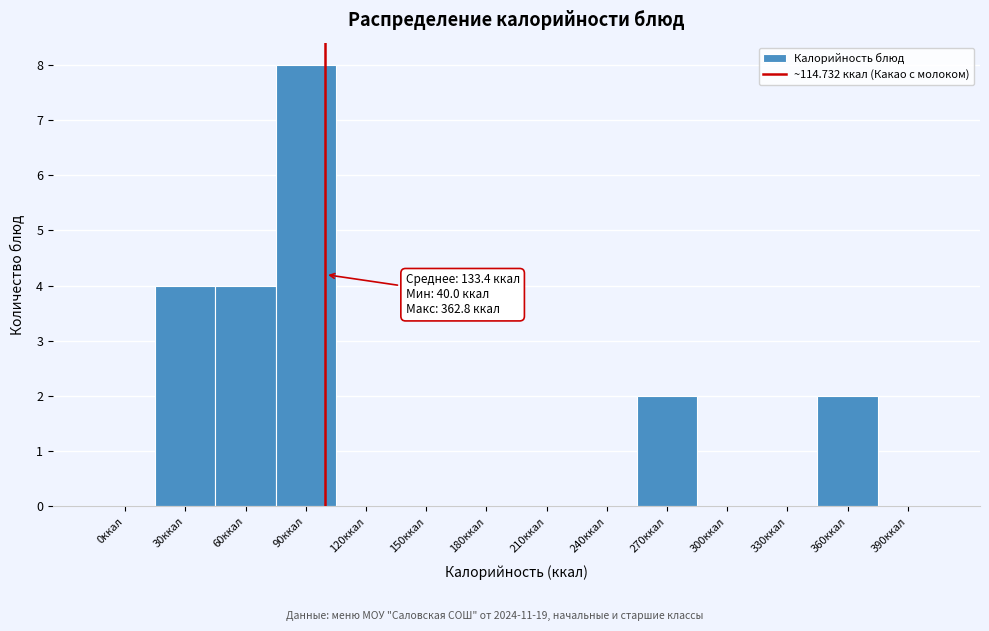

Reading right to left, extract all data points from this chart.

390ккал=0	360ккал=2	330ккал=0	300ккал=0	270ккал=2	240ккал=0	210ккал=0	180ккал=0	150ккал=0	120ккал=0	90ккал=8	60ккал=4	30ккал=4	0ккал=0